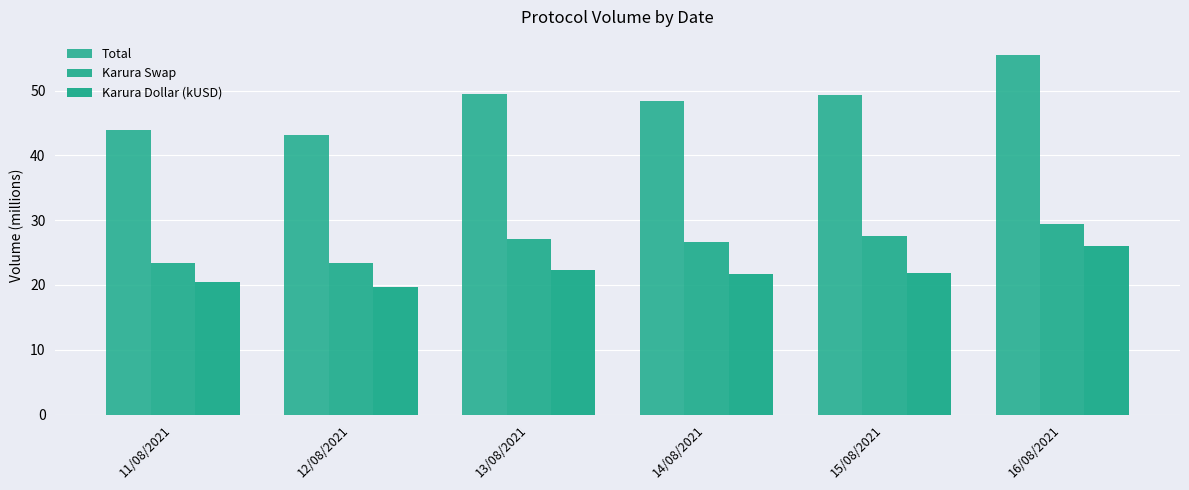

How many bars are there in each group?

3